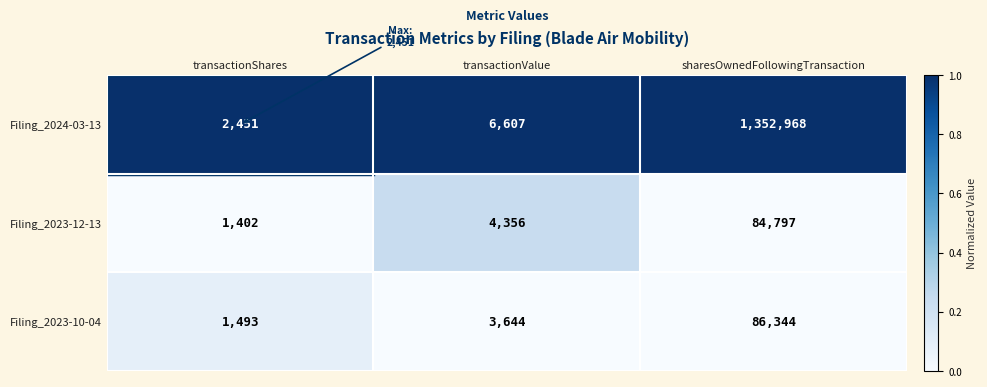

Which label corresponds to the smallest value in the chart?

transactionShares